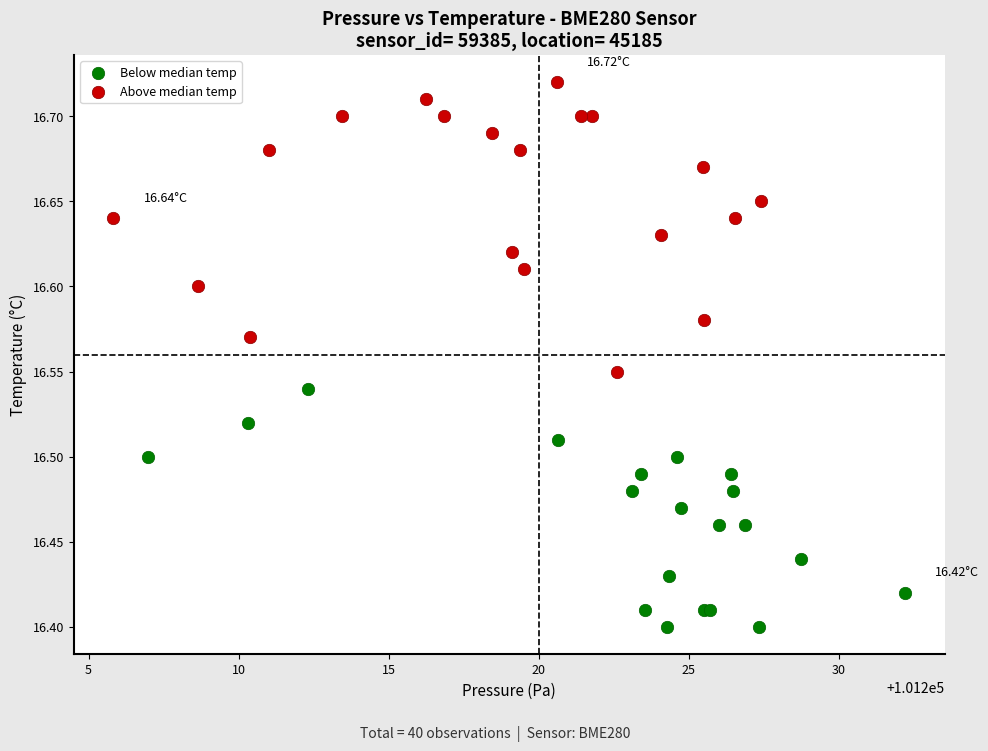

Which series reaches the maximum Y coordinate?

Above median temp